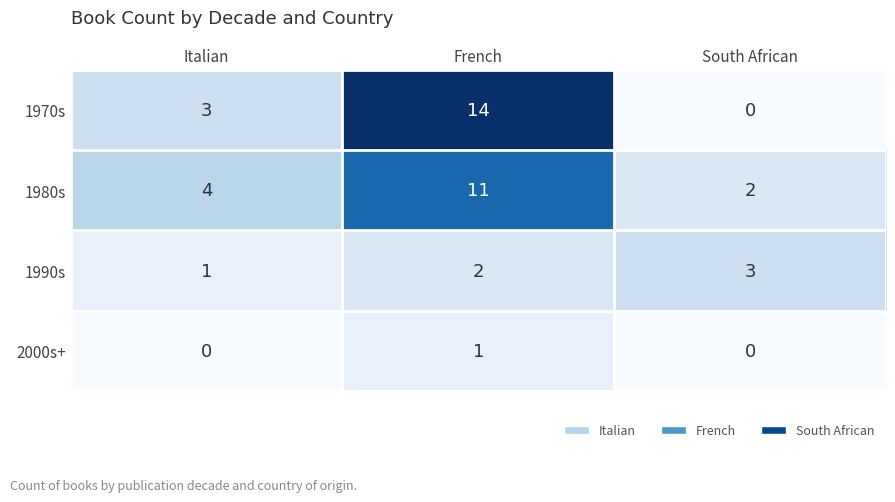

Reading left to right, transcribe all the data shown in this chart.

1970s: Italian=3	French=14	South African=0
1980s: Italian=4	French=11	South African=2
1990s: Italian=1	French=2	South African=3
2000s+: Italian=0	French=1	South African=0